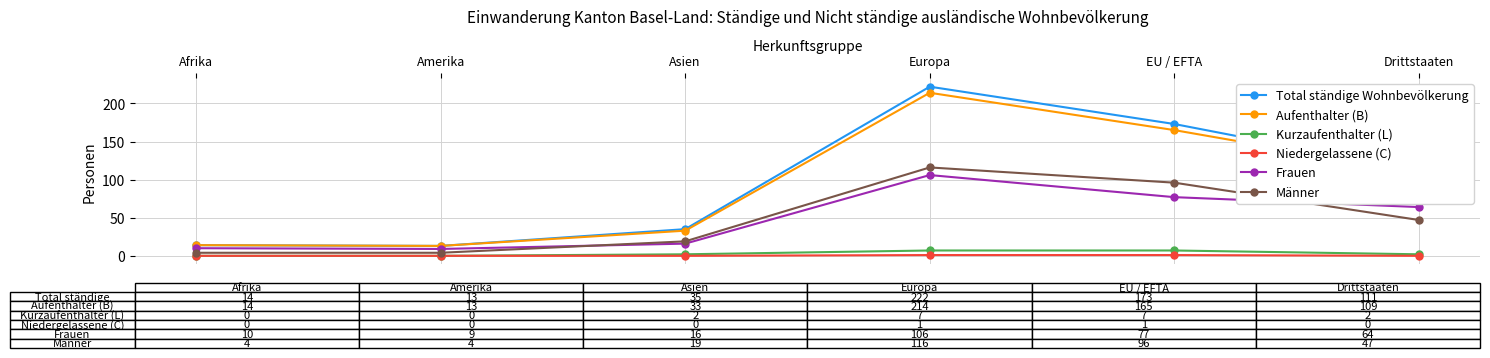

True or false: Männer has more than 1 points higher than both neighbors.

False